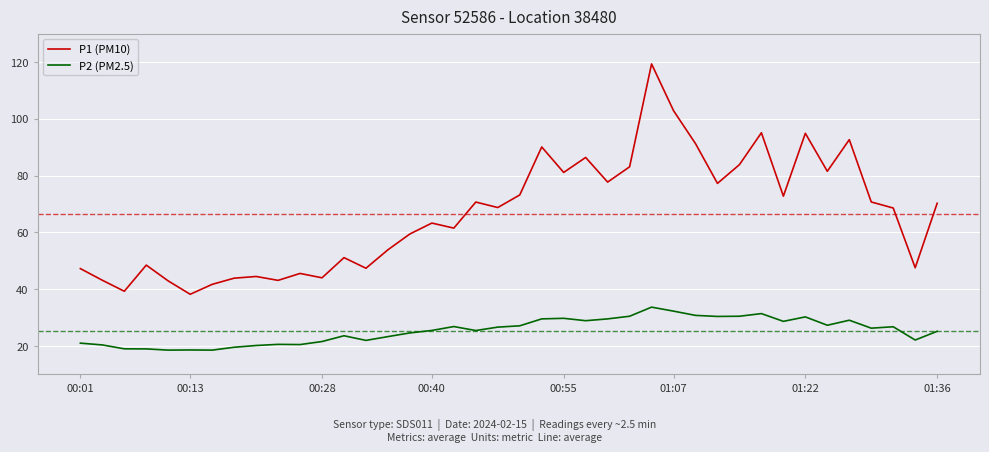

Rank the series by their average value, from highest to lowest.

P1 (PM10), P2 (PM2.5)